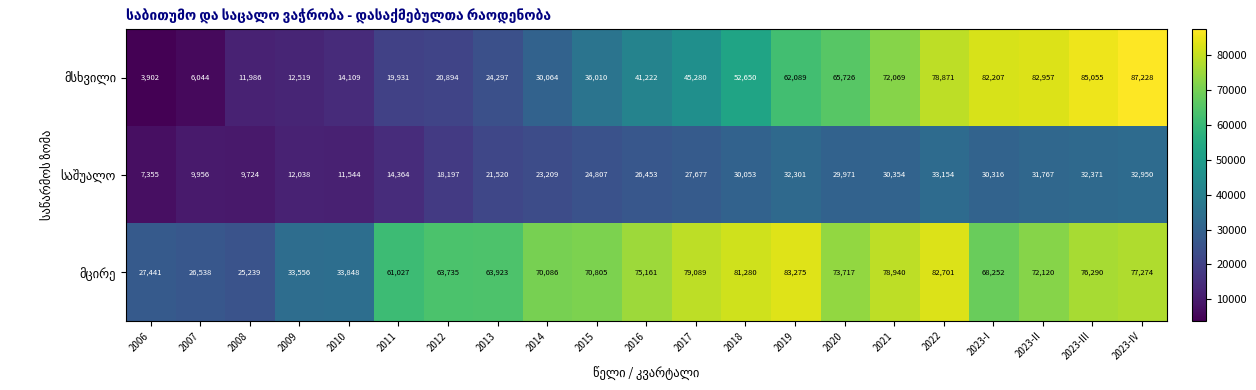

What is the minimum value shown in the chart?

3902